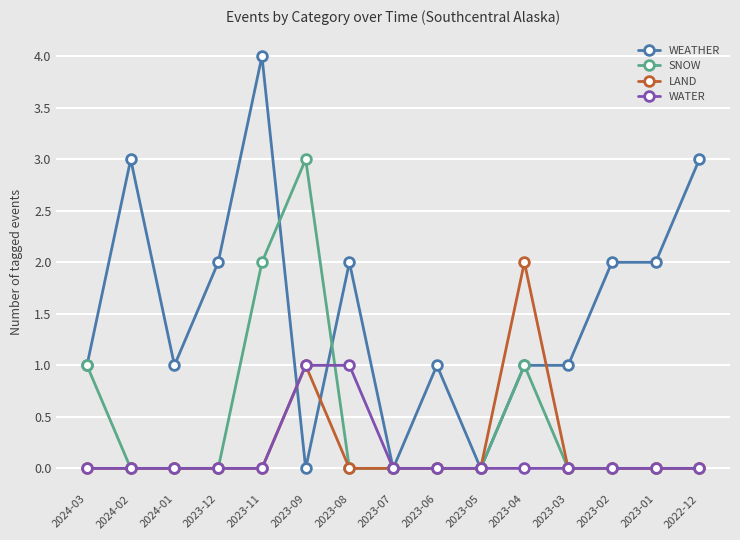

How many lines are shown in the chart?

4